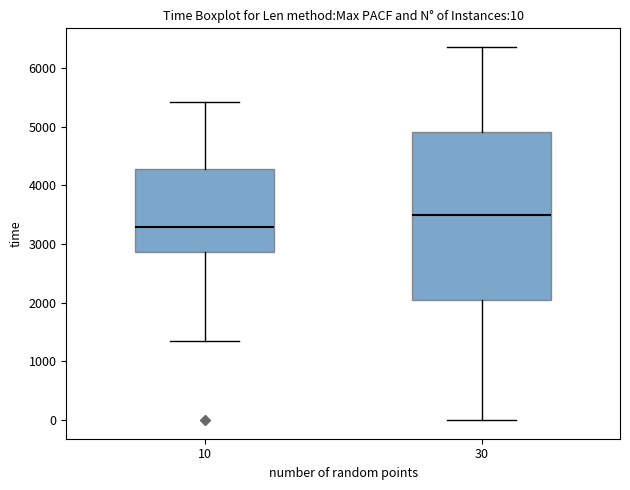

Which box has the highest median line?

30